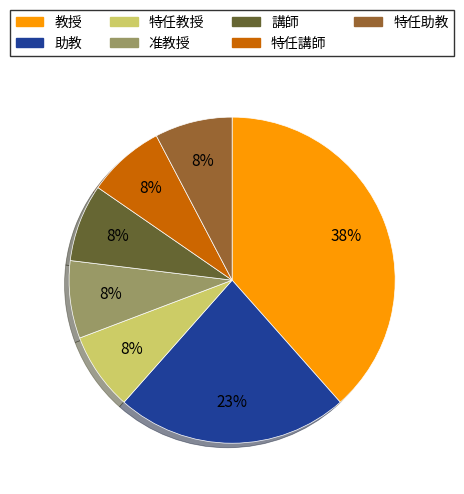

Which category has the biggest portion of the pie?

教授